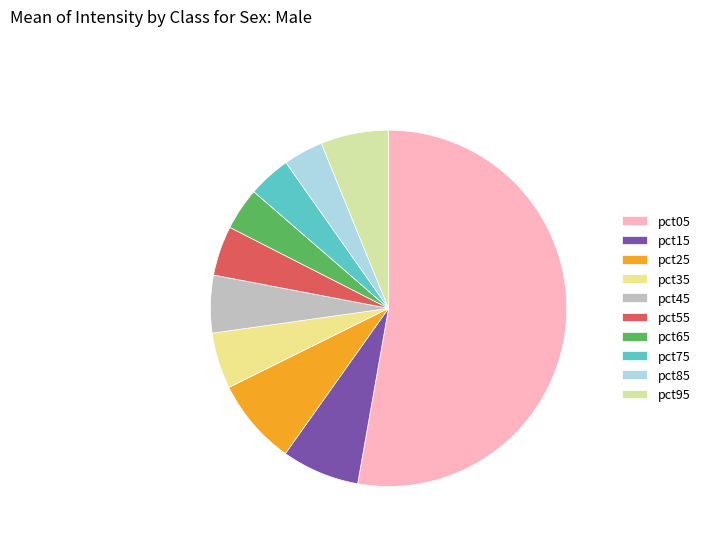

True or false: pct75 accounts for 4% of the total.

True